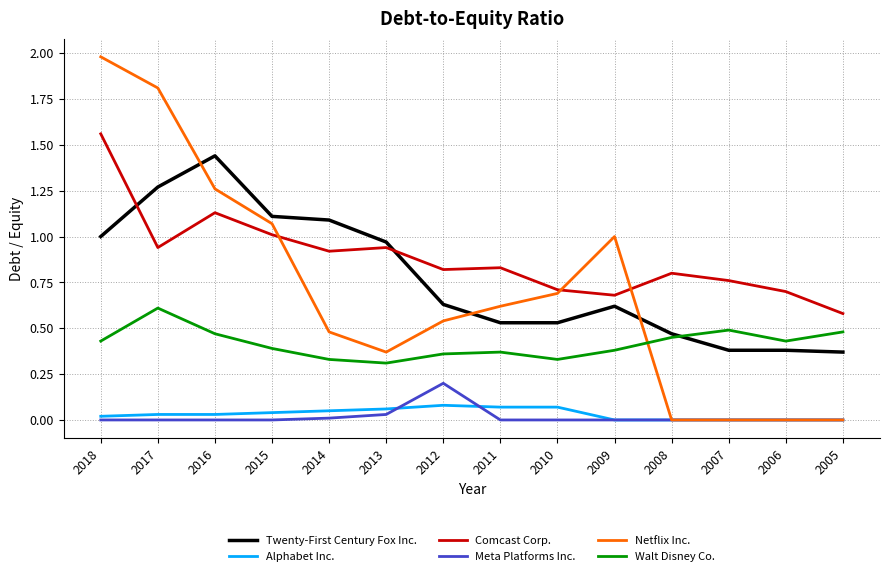

True or false: Comcast Corp. and Twenty-First Century Fox Inc. intersect in this chart.

True